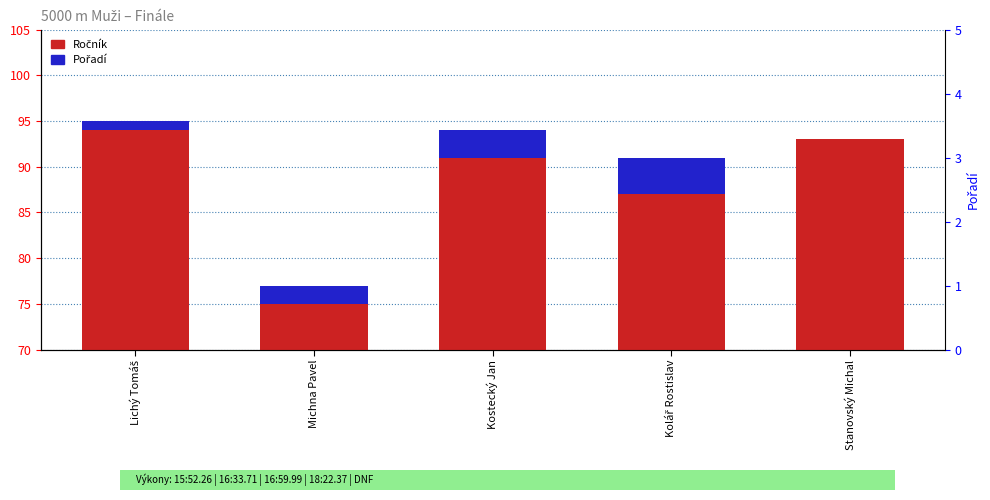

Reading right to left, transcribe all the data shown in this chart.

Ročník: 93	87	91	75	94
Pořadí: 0	4	3	2	1